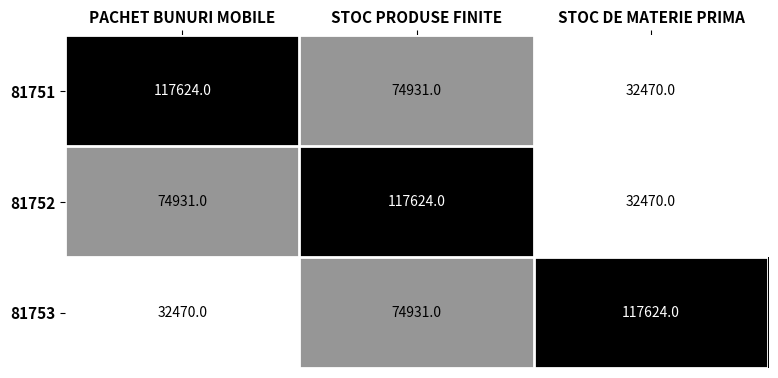

What is the greatest value displayed?

117624